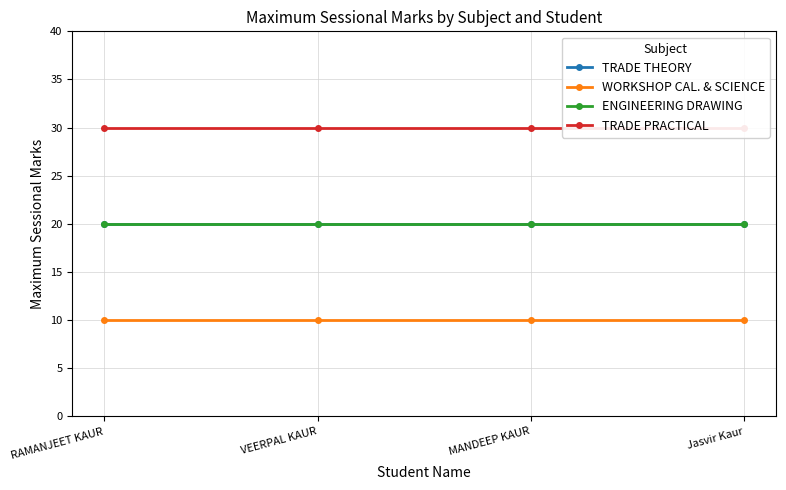

Reading left to right, what are all the values shown in this chart?

TRADE THEORY: 20	20	20	20
WORKSHOP CAL. & SCIENCE: 10	10	10	10
ENGINEERING DRAWING: 20	20	20	20
TRADE PRACTICAL: 30	30	30	30